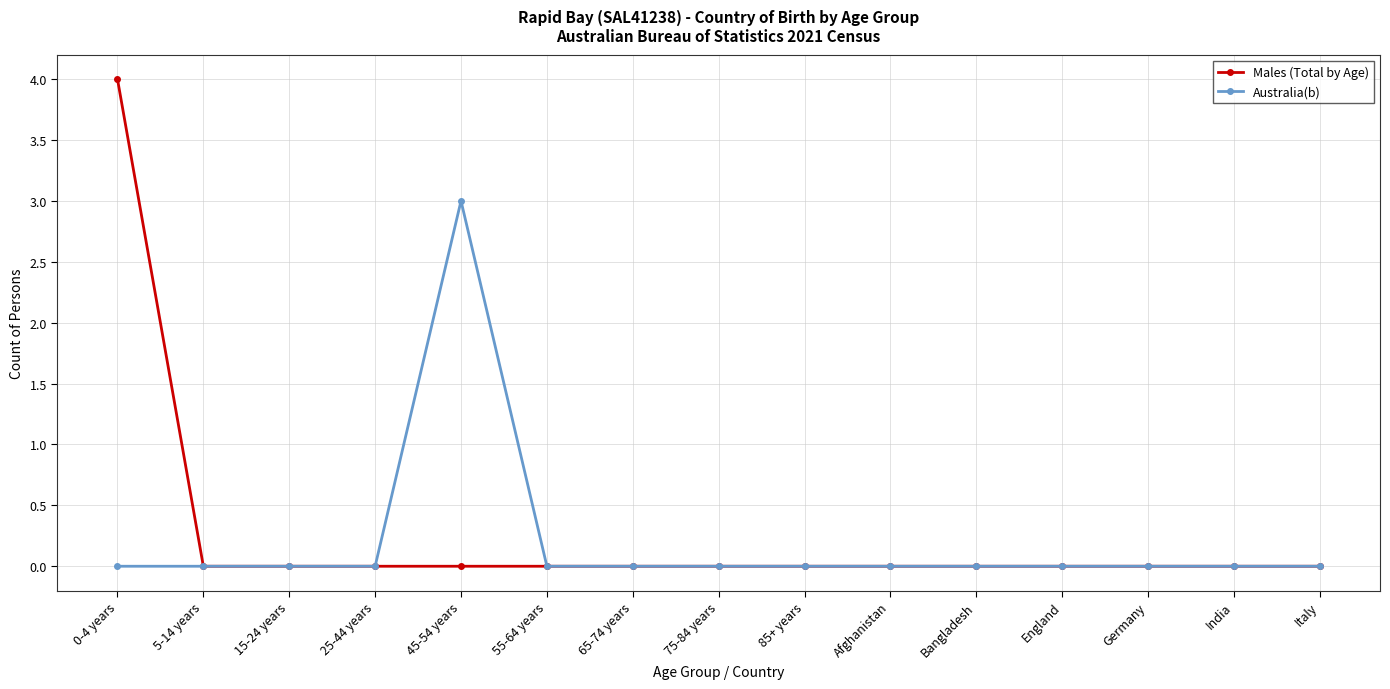

What position from the right is England?

4